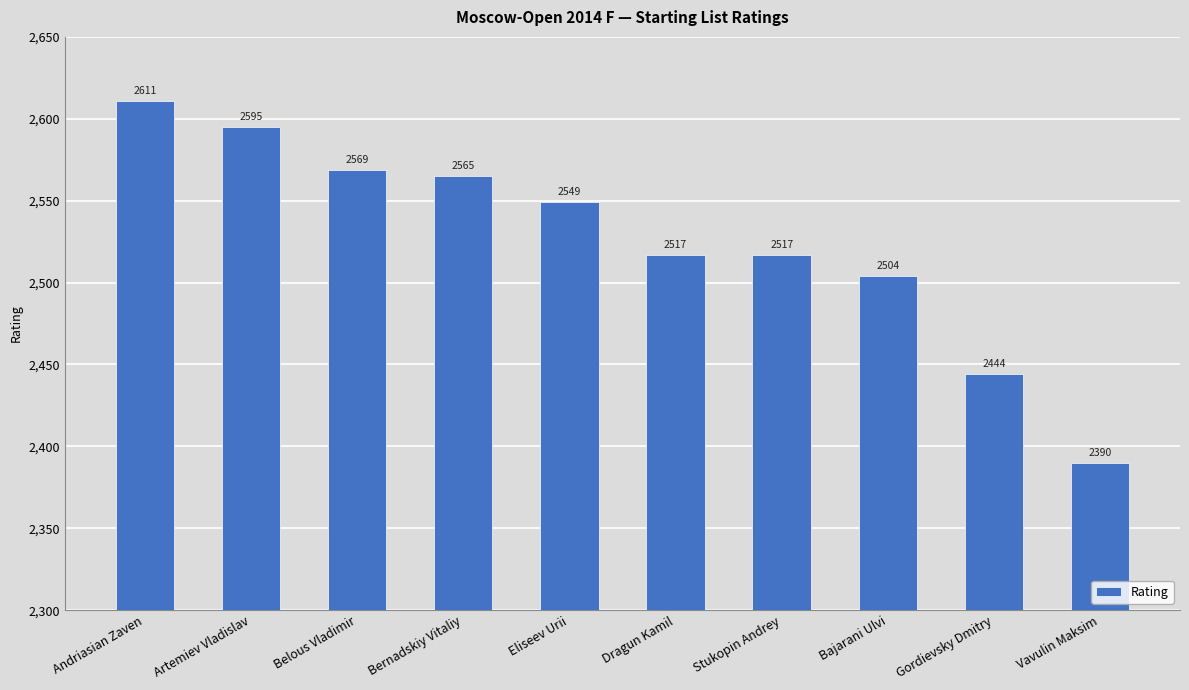

What position from the left is Bernadskiy Vitaliy?

4